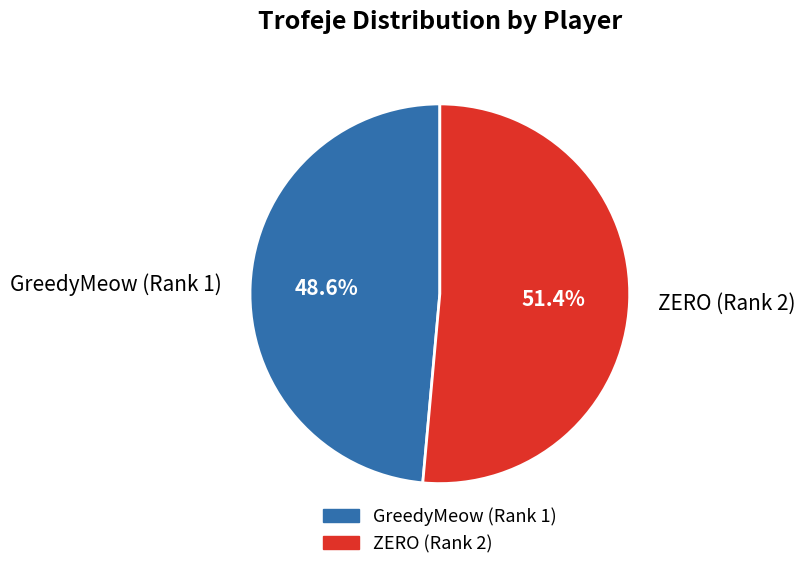

Between ZERO (Rank 2) and GreedyMeow (Rank 1), which is larger?

ZERO (Rank 2)